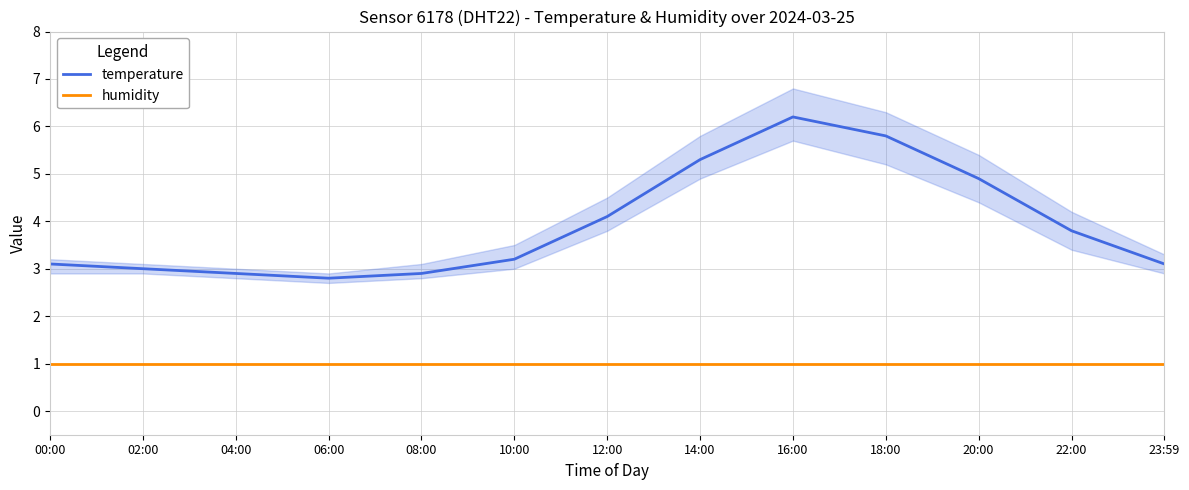

Rank the series by their average value, from lowest to highest.

humidity, temperature